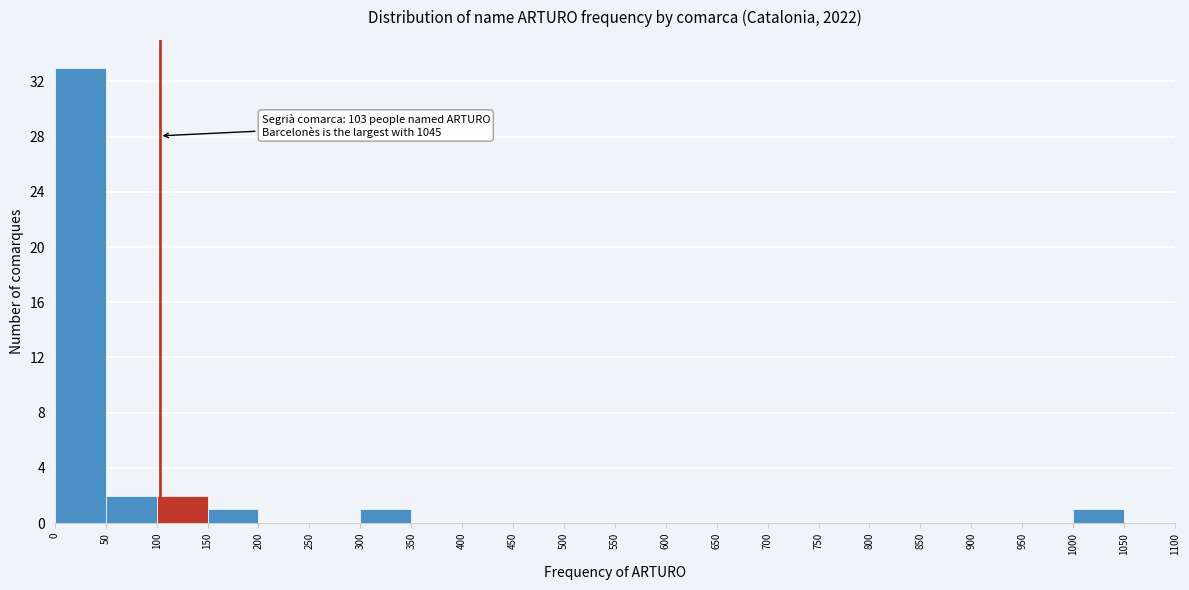

Which range on the x-axis has the tallest bar?

0 to 50